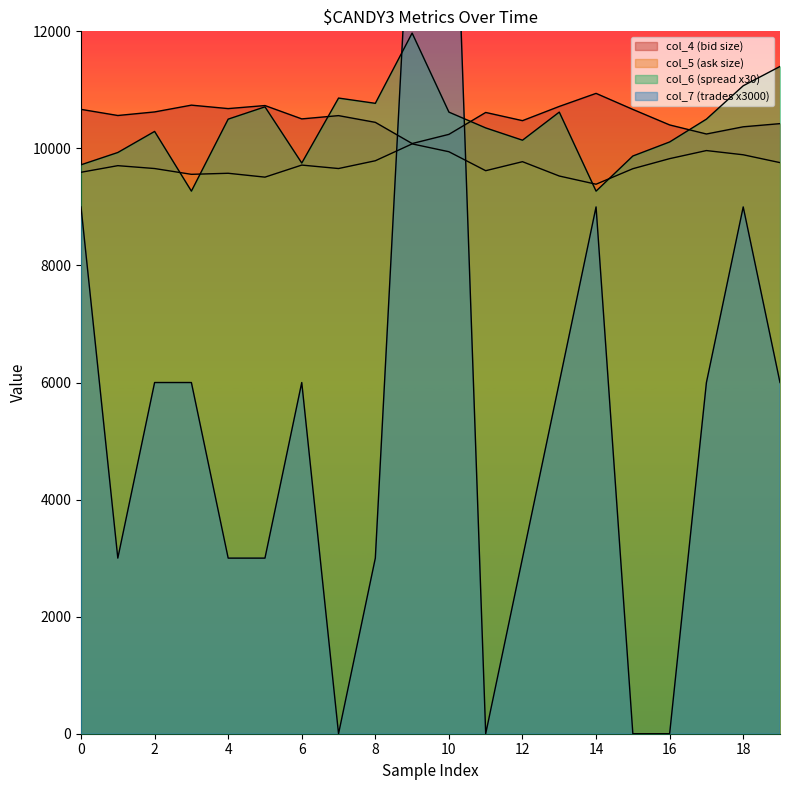

True or false: col_7 has more than 0 interior local peaks.

True